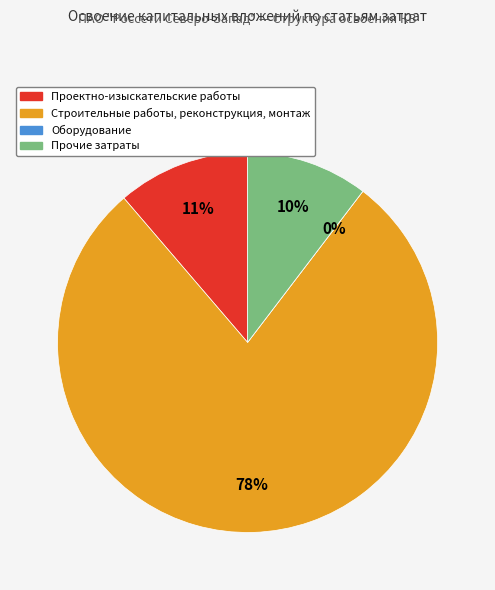

Rank the categories by value from highest to lowest.

Строительные работы, реконструкция, монтаж, Проектно-изыскательские работы, Прочие затраты, Оборудование